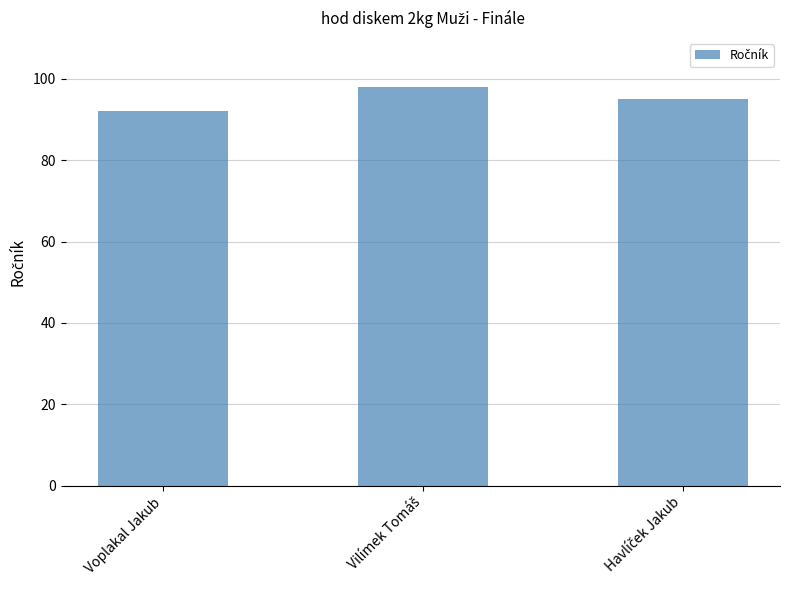

What is the difference between the maximum and second lowest values?

3